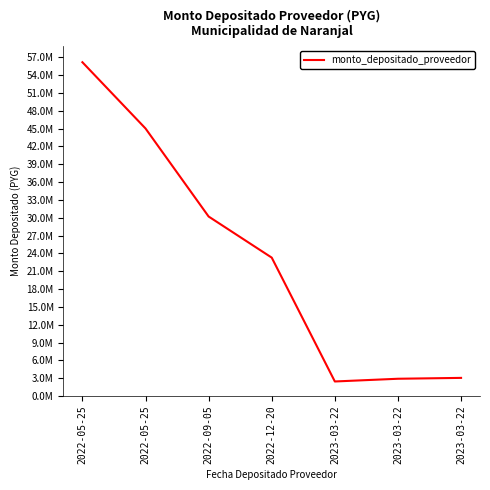

Does the chart have visible grid lines?

No